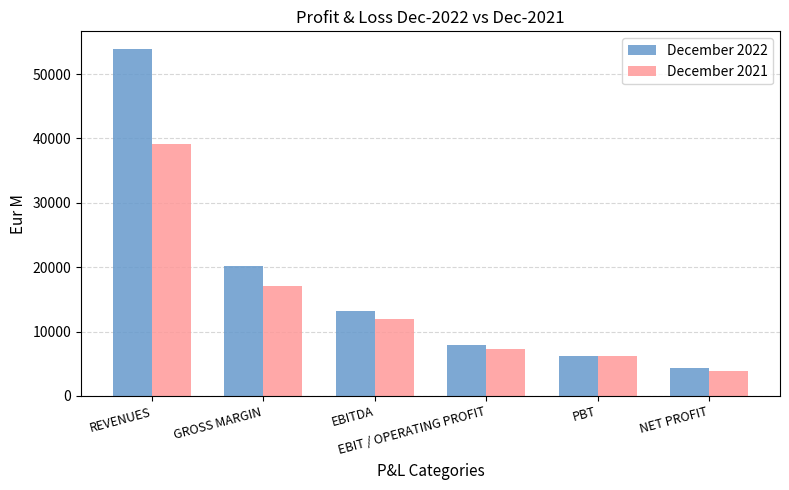

Does the chart contain any negative values?

No